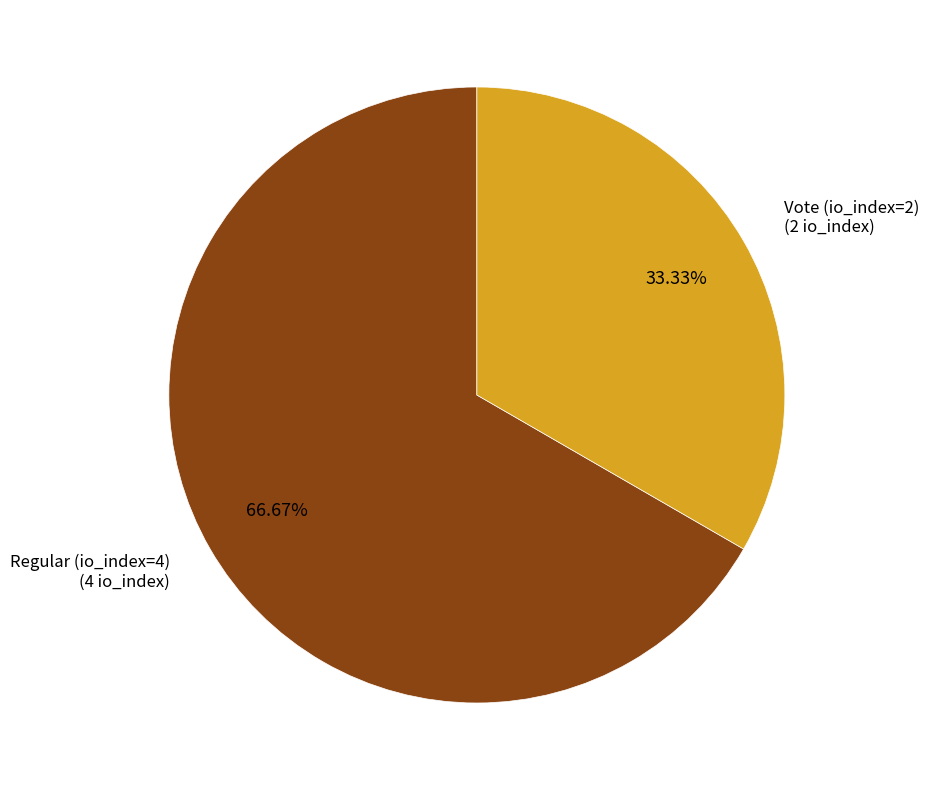

True or false: Regular (io_index=4) accounts for 77% of the total.

False